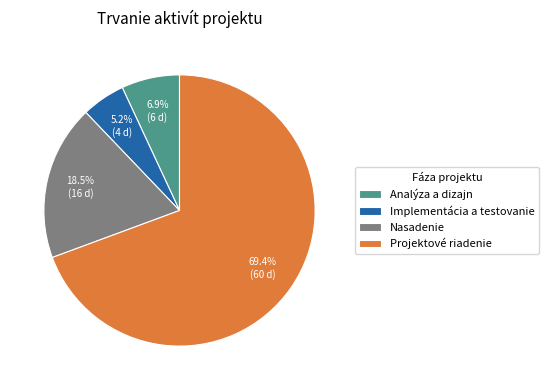

Is there a majority slice in this chart?

Yes